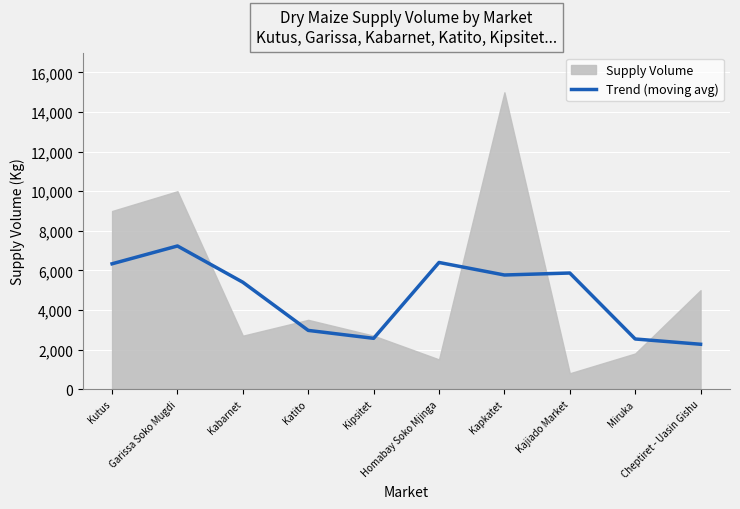

Reading right to left, transcribe all the data shown in this chart.

2266.7	2533.3	5866.7	5766.7	6400.0	2566.7	2966.7	5400.0	7233.3	6333.3